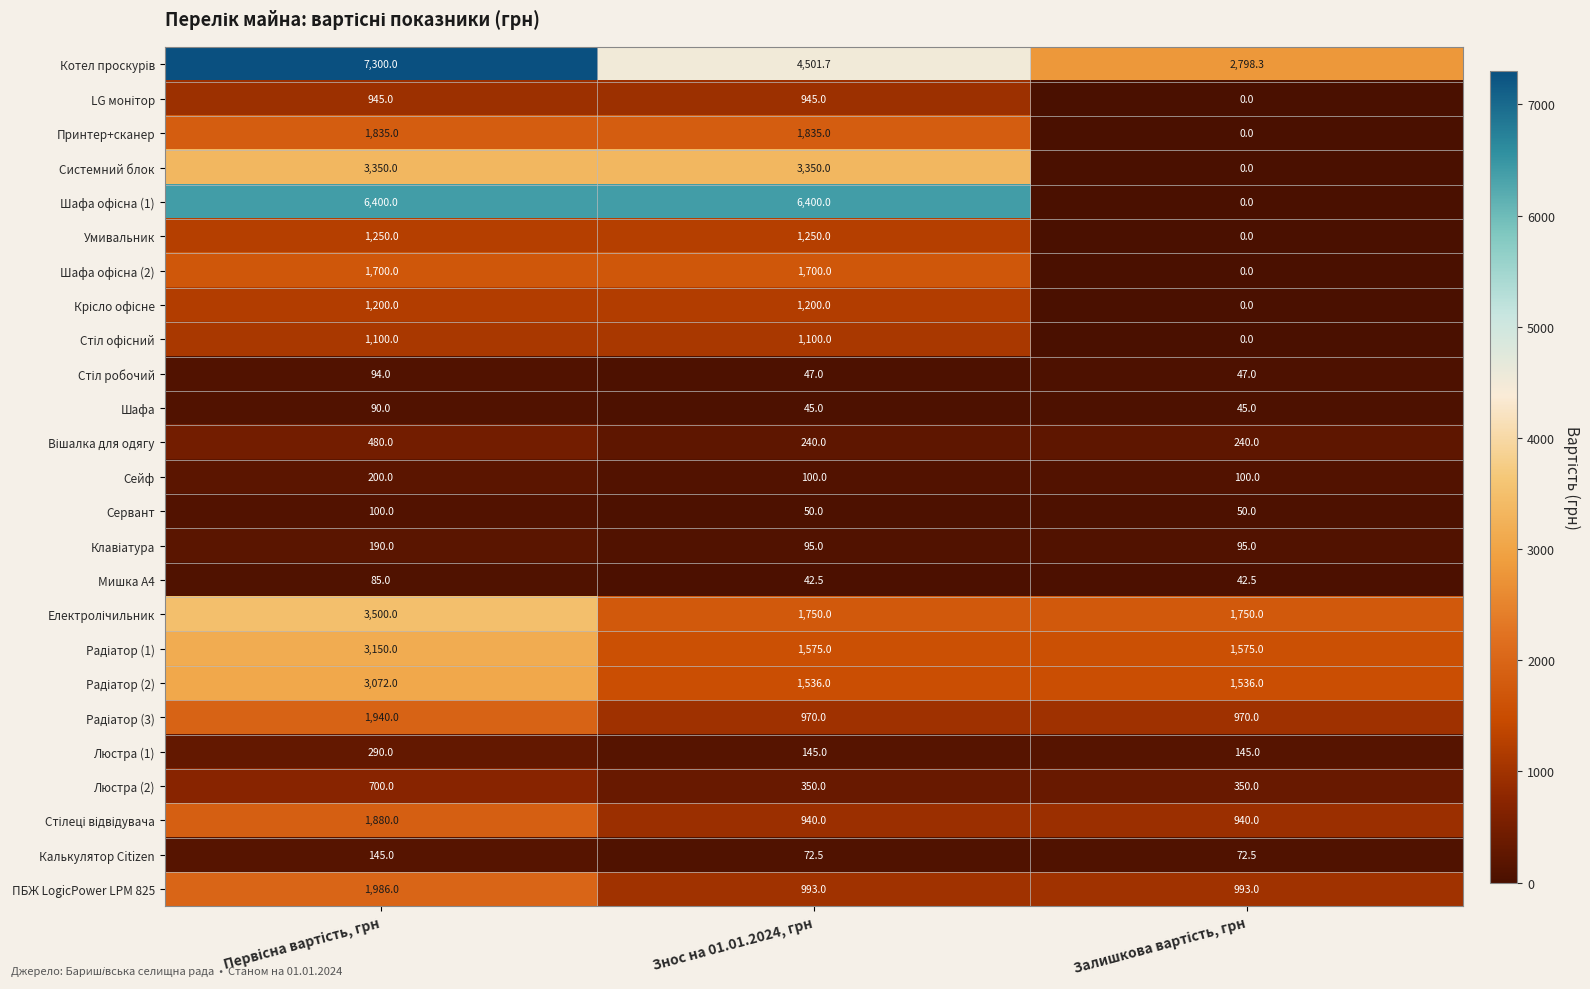

The Шафа series shows 45.0 at Знос на 01.01.2024, грн. True or false?

True